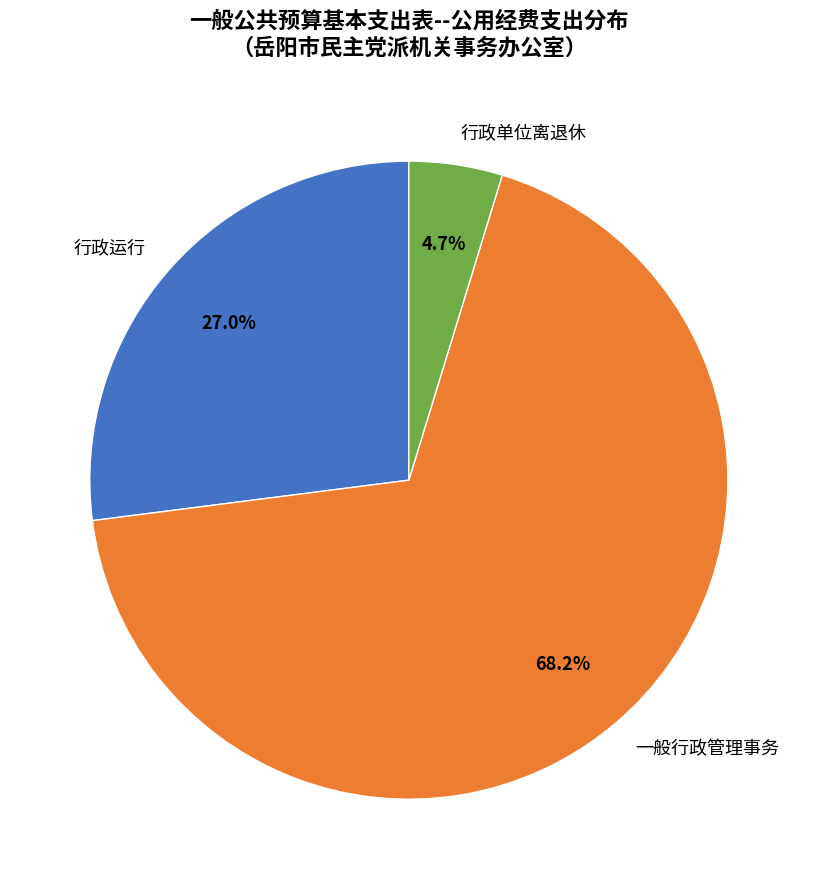

Which category has the biggest portion of the pie?

一般行政管理事务